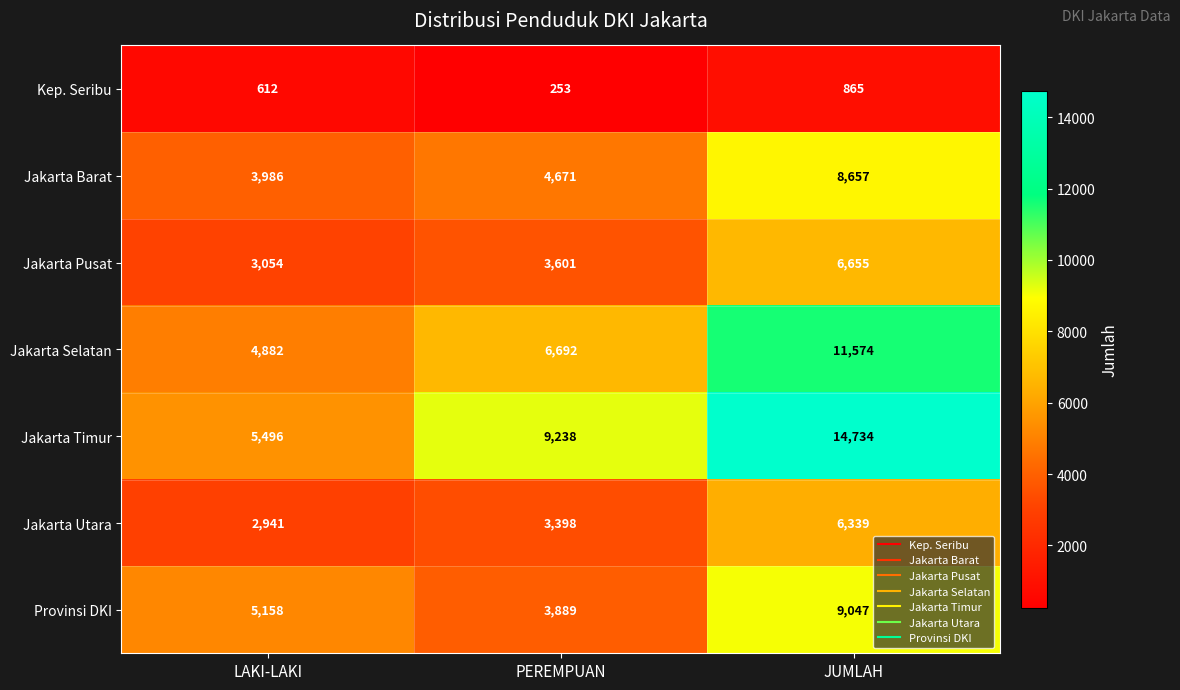

Which category has the highest value across all series?

JUMLAH